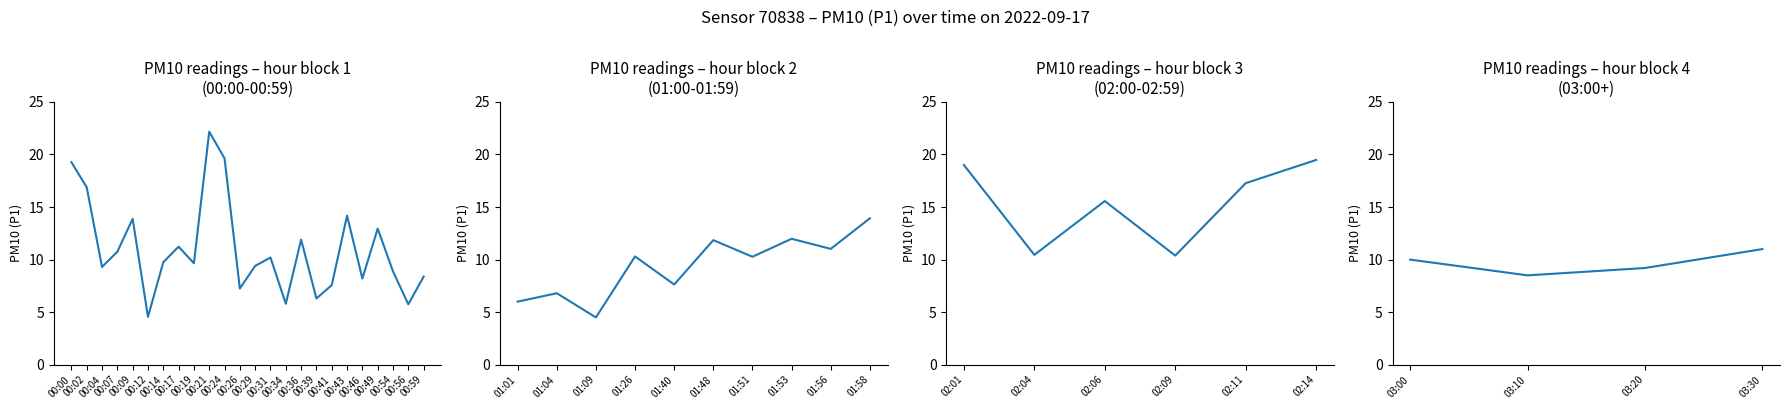

How many series are shown in this chart?

1